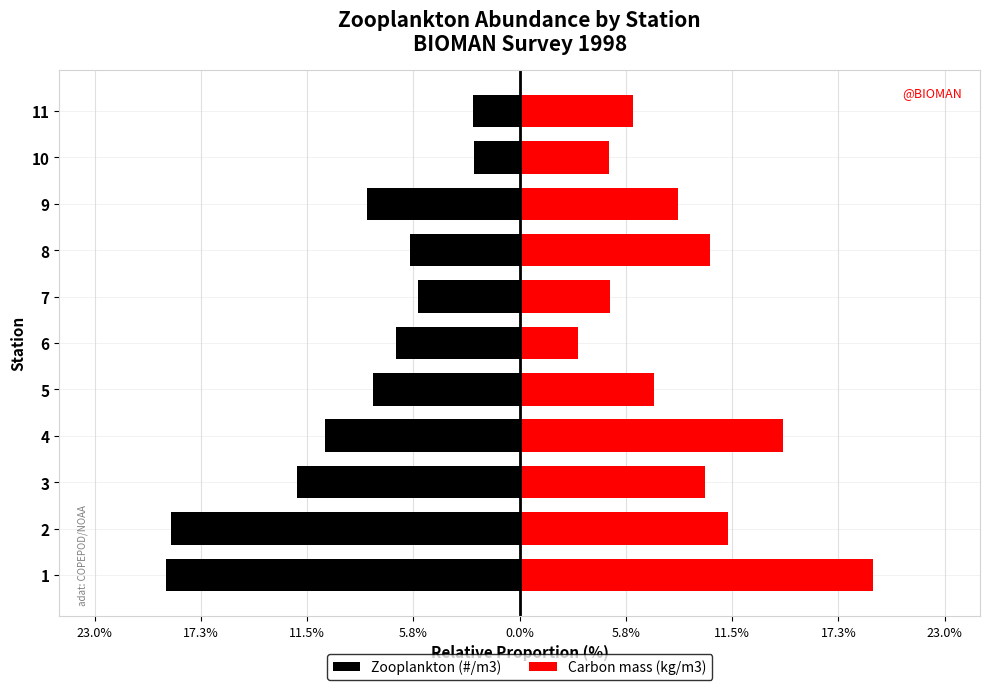

List the series in order of their peak value, highest first.

Carbon mass (kg/m3), Zooplankton (#/m3)